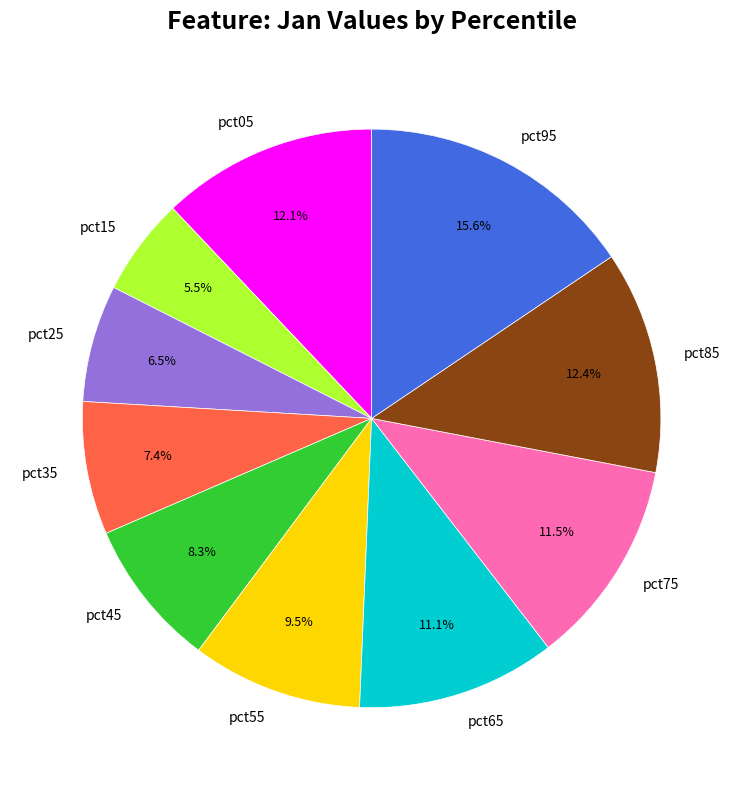

Combined, do pct65 and pct75 account for over 50%?

No